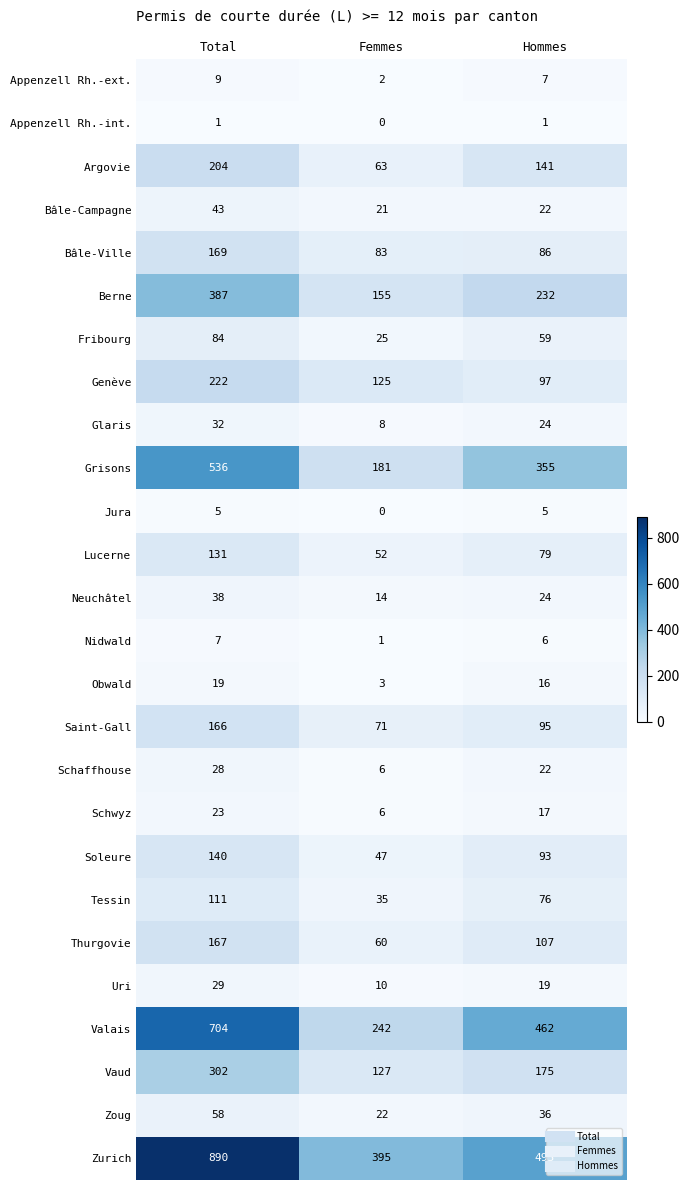

What value does the Berne series have at Femmes, to the nearest 50?

150